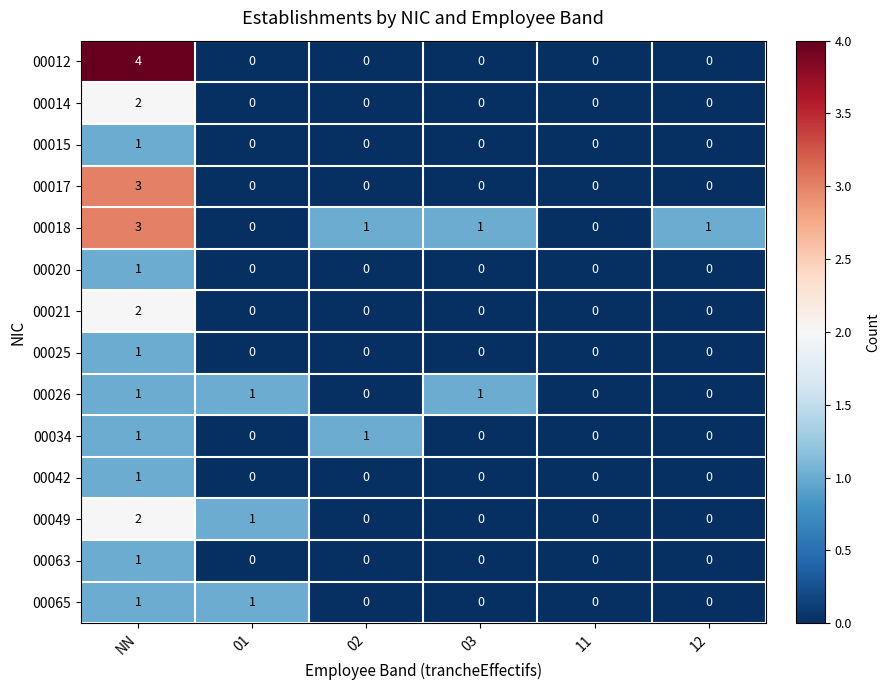

Which series has the widest spread of values?

00012